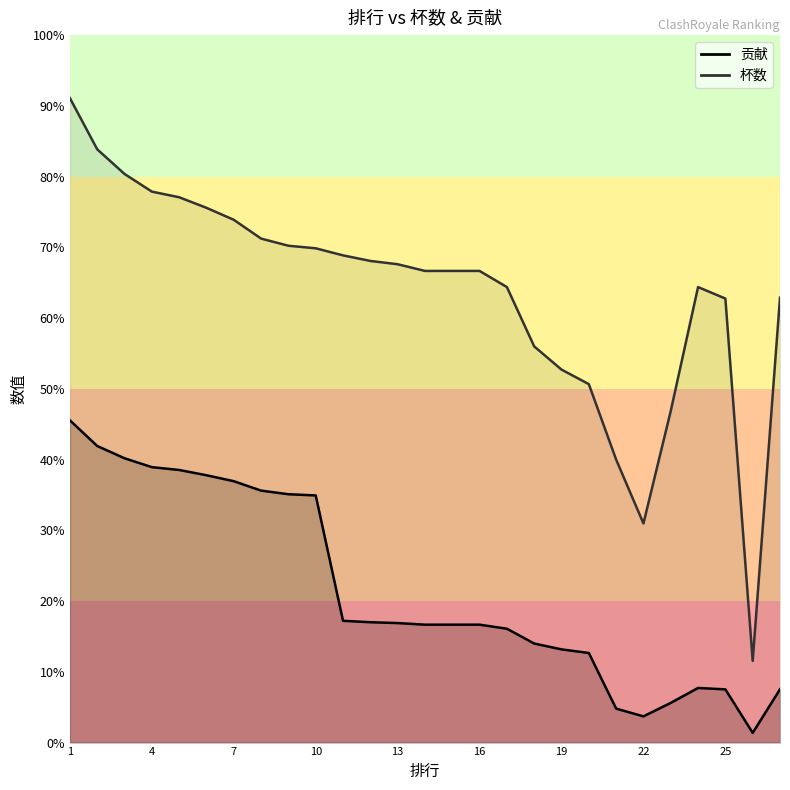

What is the sum of all 贡献 values?

43562